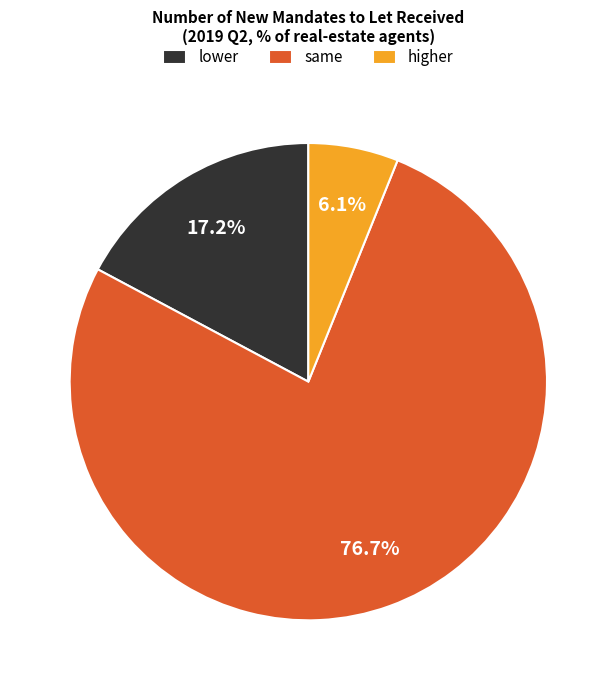

What portion of the pie excludes same?

23.3%